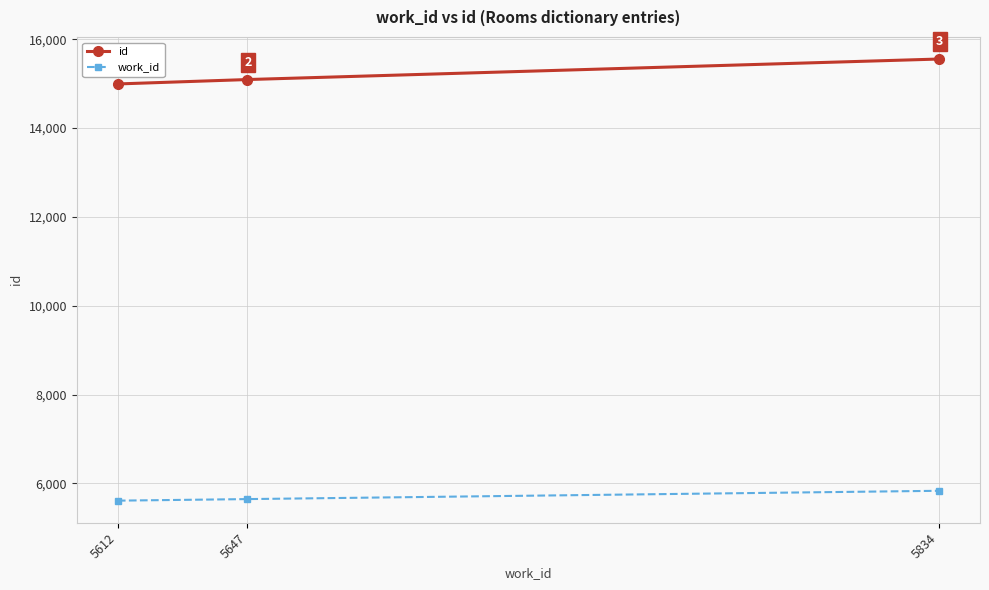

Is this an area chart (filled region under the line)?

No